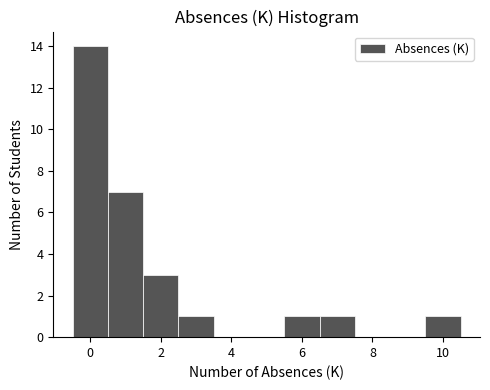

Reading left to right, list every bar in this chart as the range it spans on the x-axis followed by its height. Neither the bar edges nor the heights are printed on the chart, so give them approximately, as read against the axes.

-0.5 to 0.5: 14
0.5 to 1.5: 7
1.5 to 2.5: 3
2.5 to 3.5: 1
3.5 to 4.5: 0
4.5 to 5.5: 0
5.5 to 6.5: 1
6.5 to 7.5: 1
7.5 to 8.5: 0
8.5 to 9.5: 0
9.5 to 10.5: 1